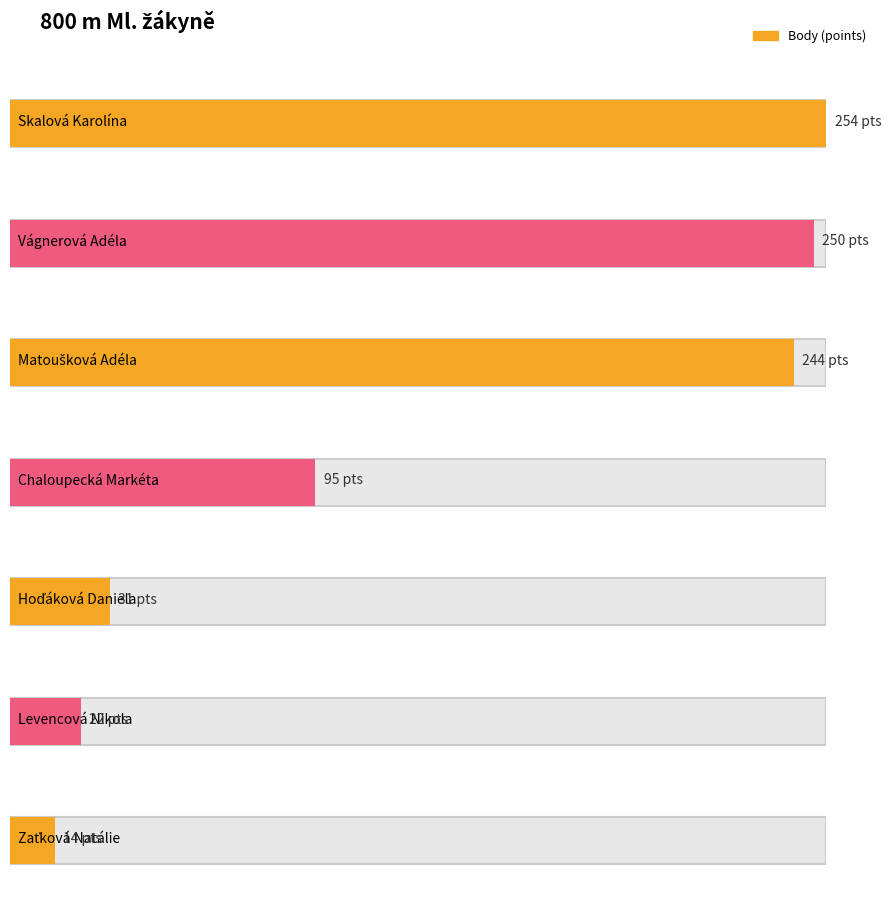

What is the average value of the Body series?

130